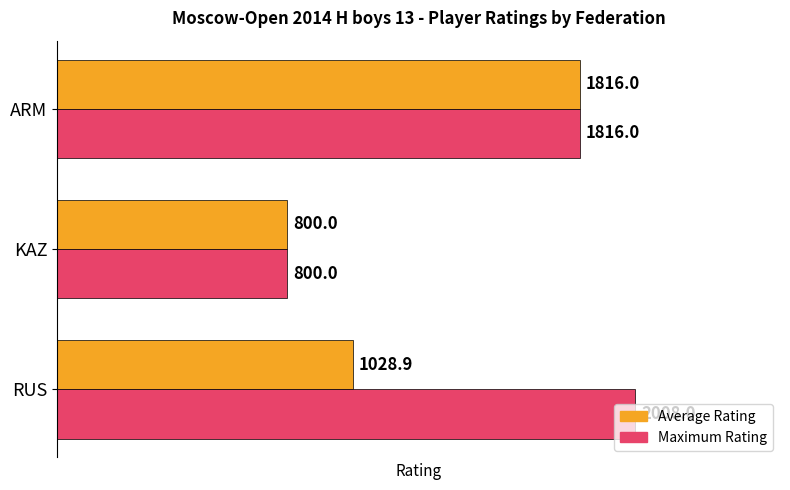

Where is Maximum Rating nearest to the value 1404?

ARM